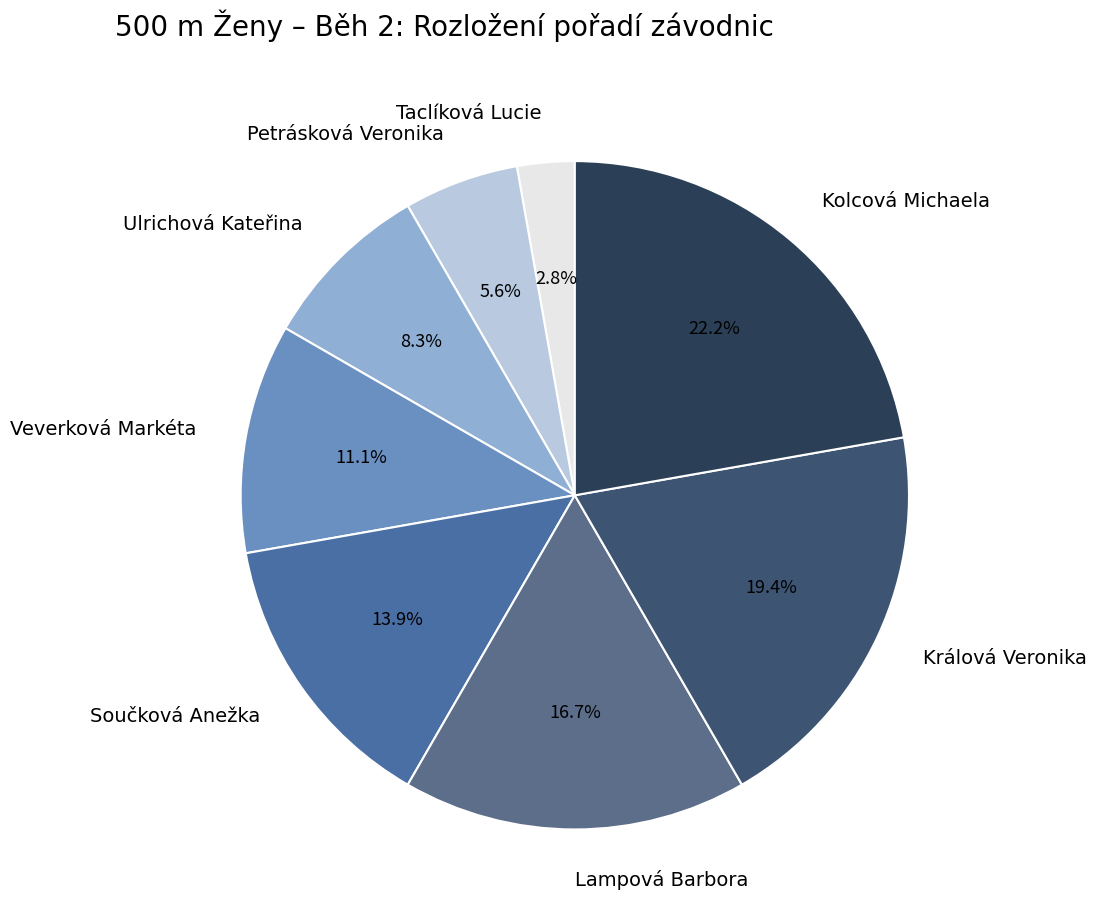

To the nearest percent, what is the combined percentage of Taclíková Lucie and Veverková Markéta?

14%